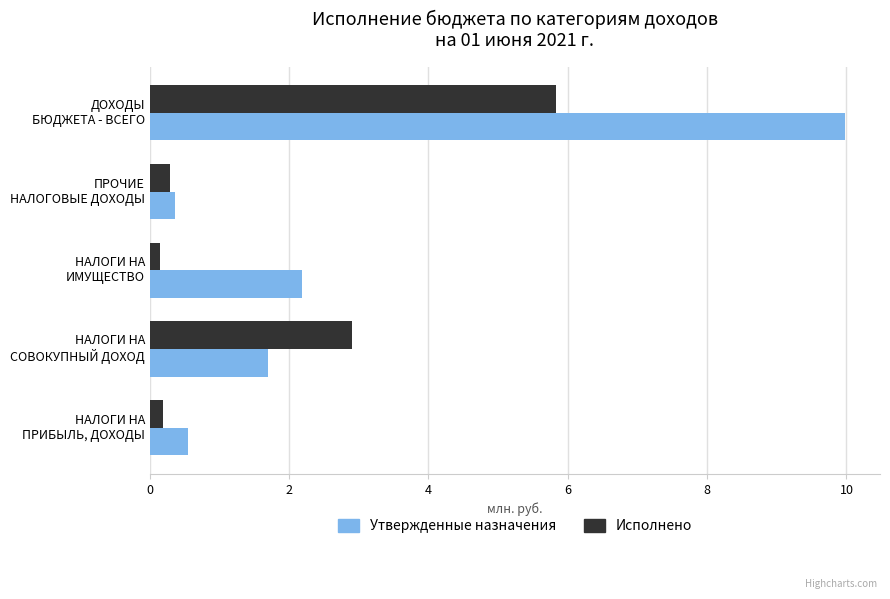

What is the minimum value for Исполнено?

0.1